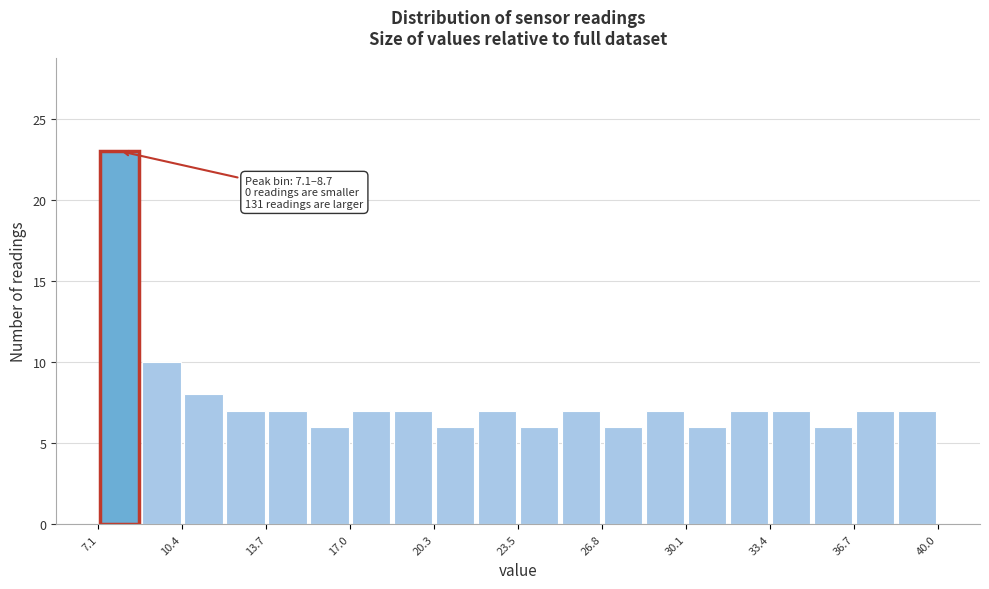

Around what value on the x-axis is the tallest bar? Give the approximate position of its centre, as read against the axis.

8.0